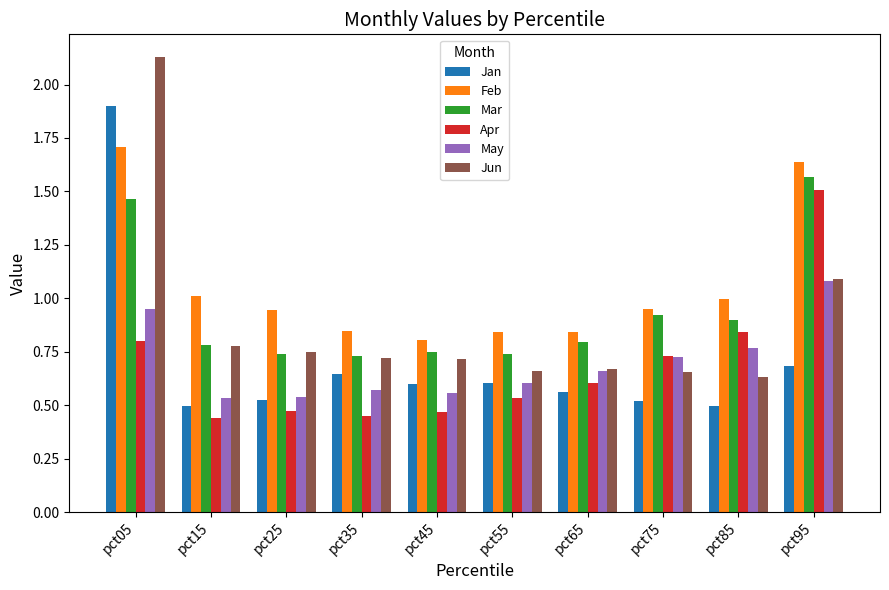

At pct05, list the series in order from smallest to largest.

Apr, May, Mar, Feb, Jan, Jun